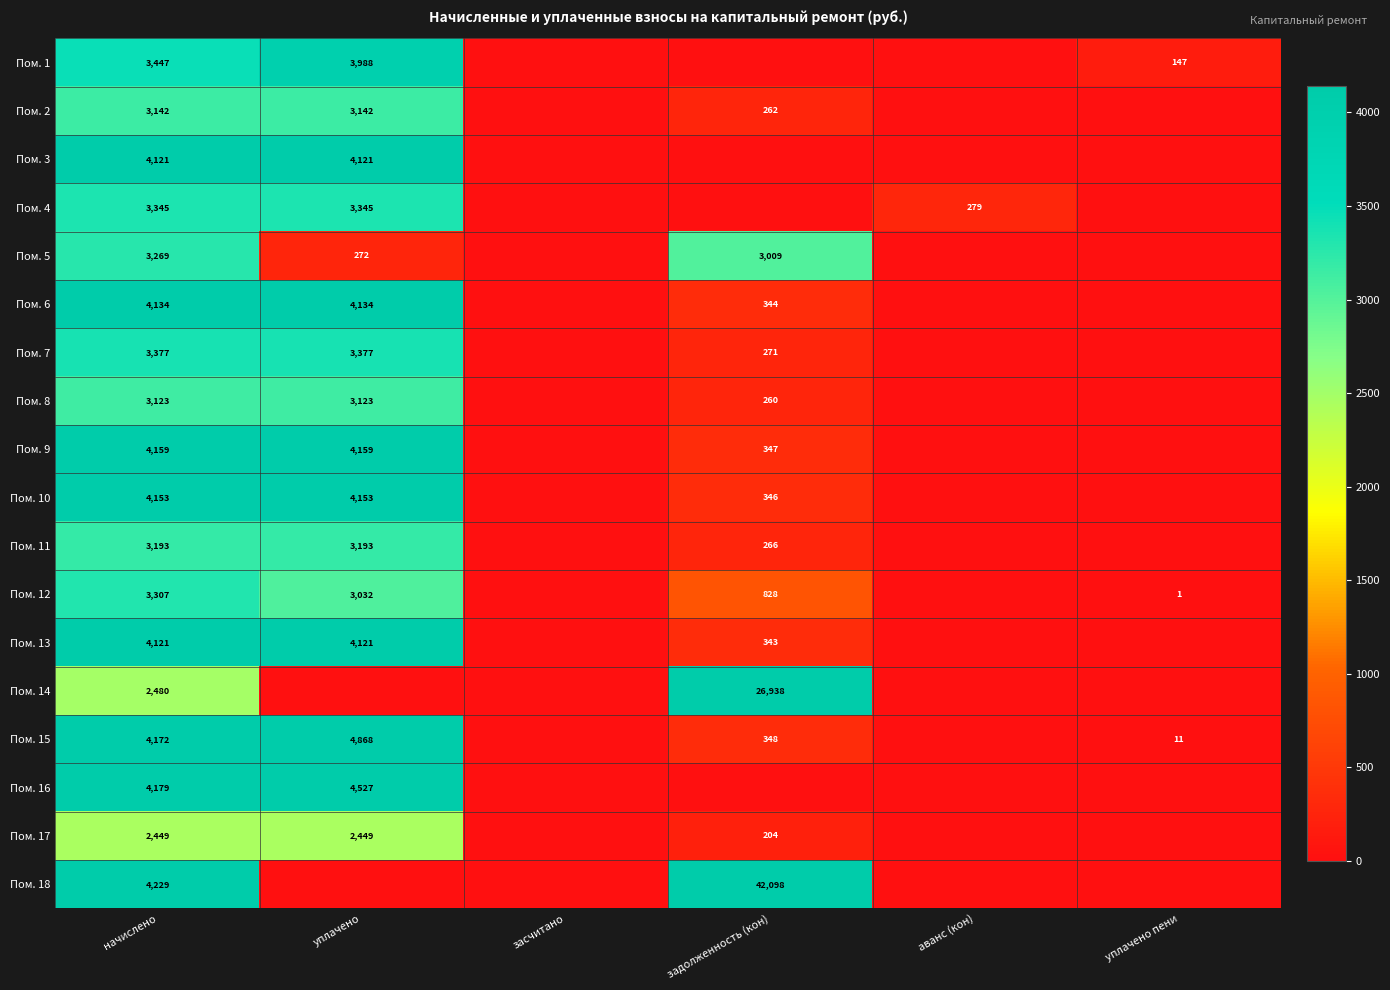

What is the difference between the highest and lowest values at начислено?

1780